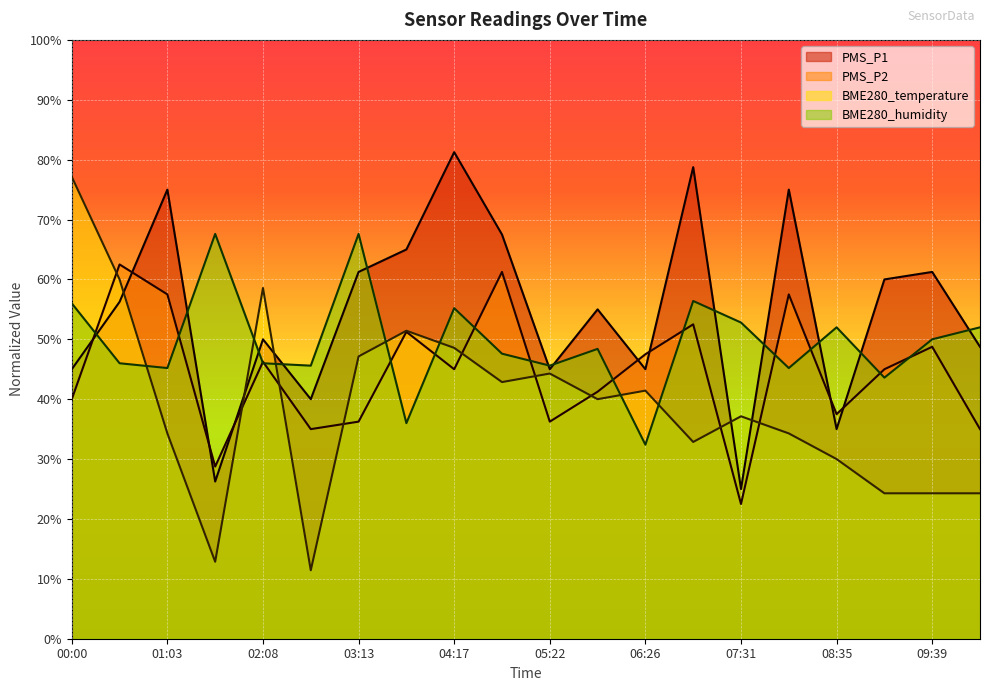

What is the average value of the PMS_P2 series?

44.4